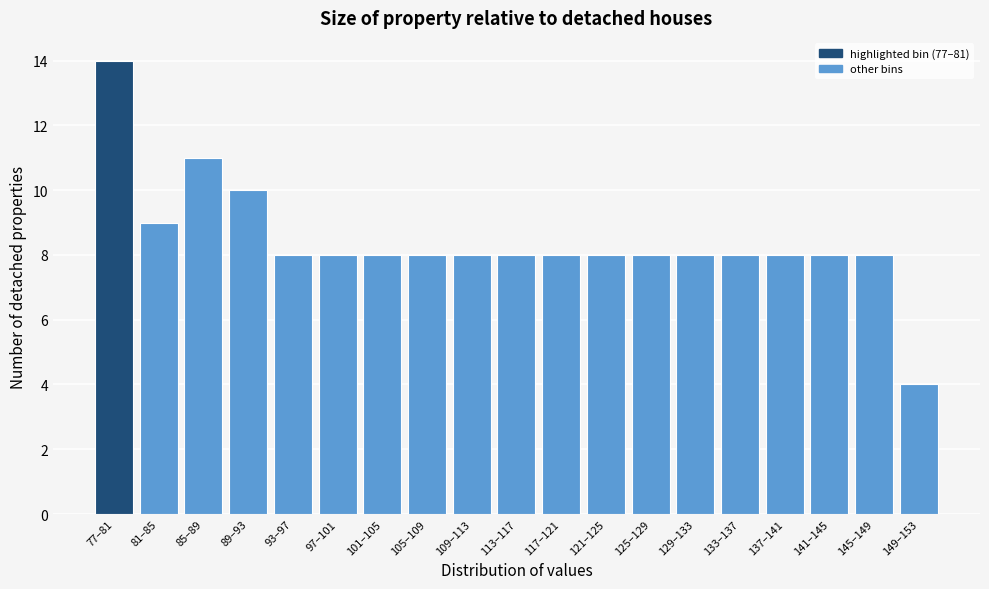

Reading right to left, what are all the values shown in this chart?

149–153=4	145–149=8	141–145=8	137–141=8	133–137=8	129–133=8	125–129=8	121–125=8	117–121=8	113–117=8	109–113=8	105–109=8	101–105=8	97–101=8	93–97=8	89–93=10	85–89=11	81–85=9	77–81=14